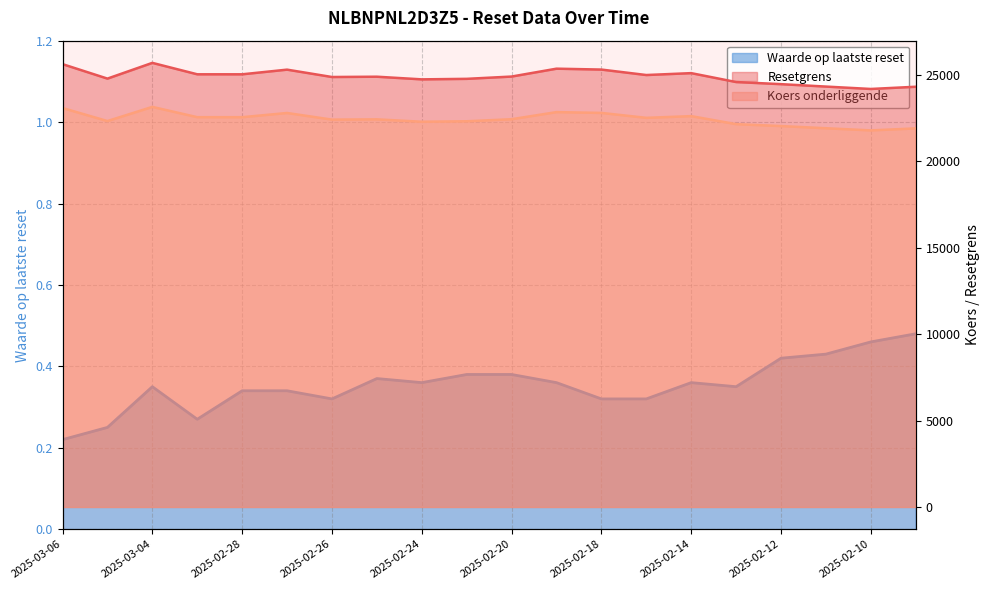

Which has a higher value, 2025-02-14 or 2025-02-24?

2025-02-14